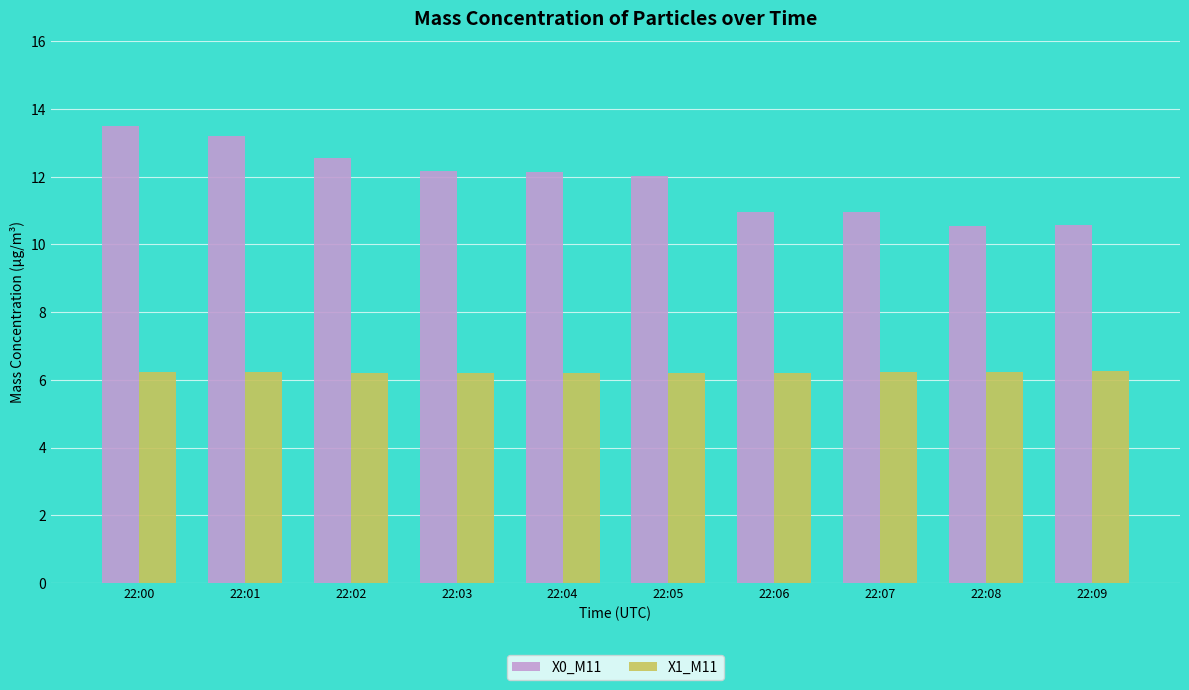

What is the spread (max minus min) of values at 22:05?

5.8